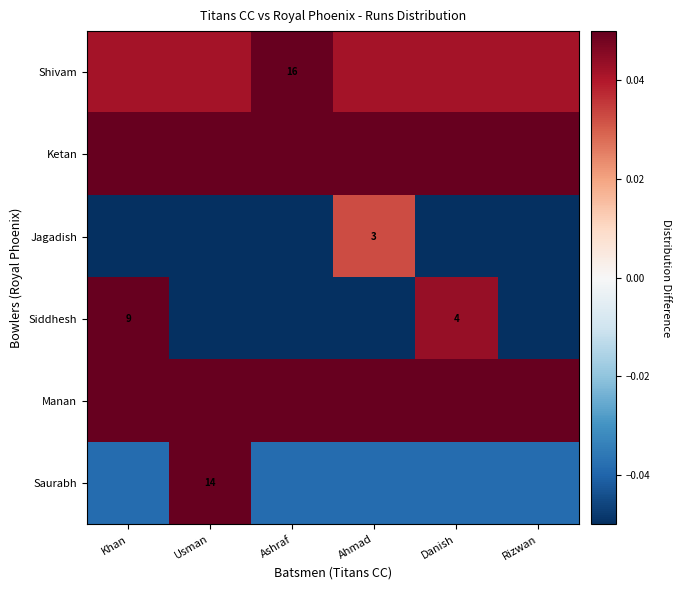

Which category has the lowest value across all series?

Usman